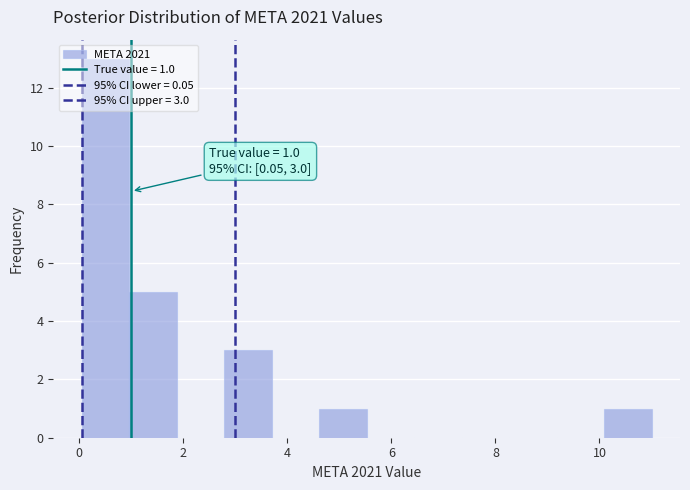

Which range on the x-axis has the tallest bar?

0.0 to 1.0